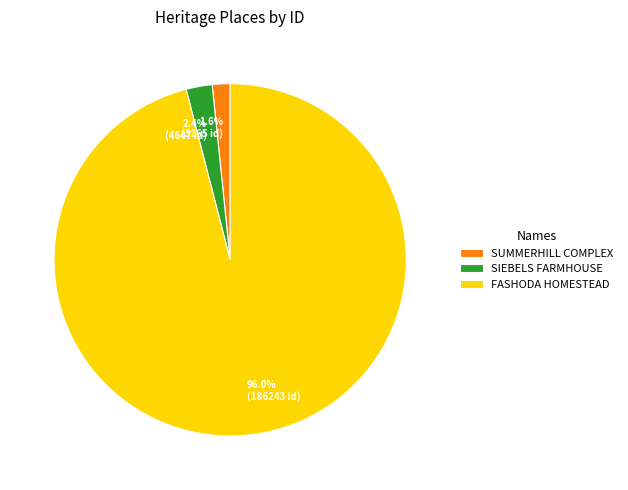

How many segments does this pie chart have?

3